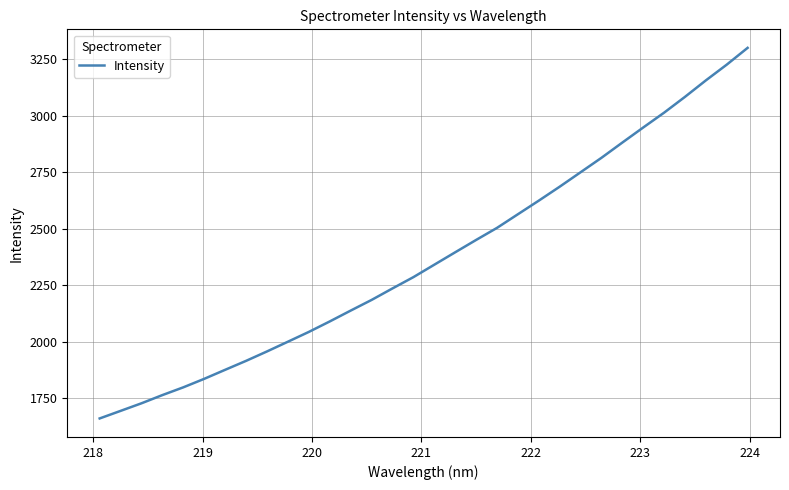

What is the sum of all values?

75980.2